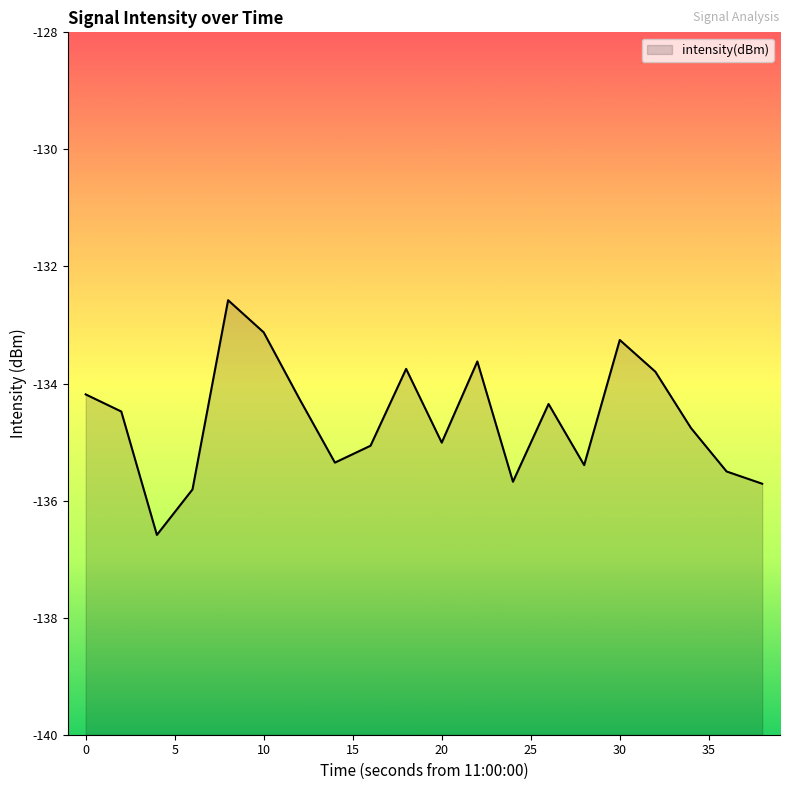

What is the value of the 7th point from the left?

-134.3